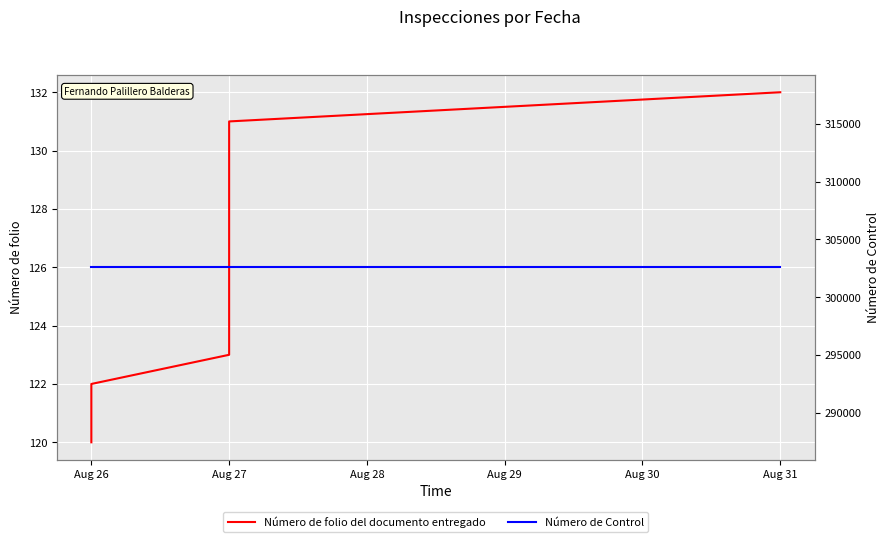

True or false: Número de Control has more than 2 interior local peaks.

False